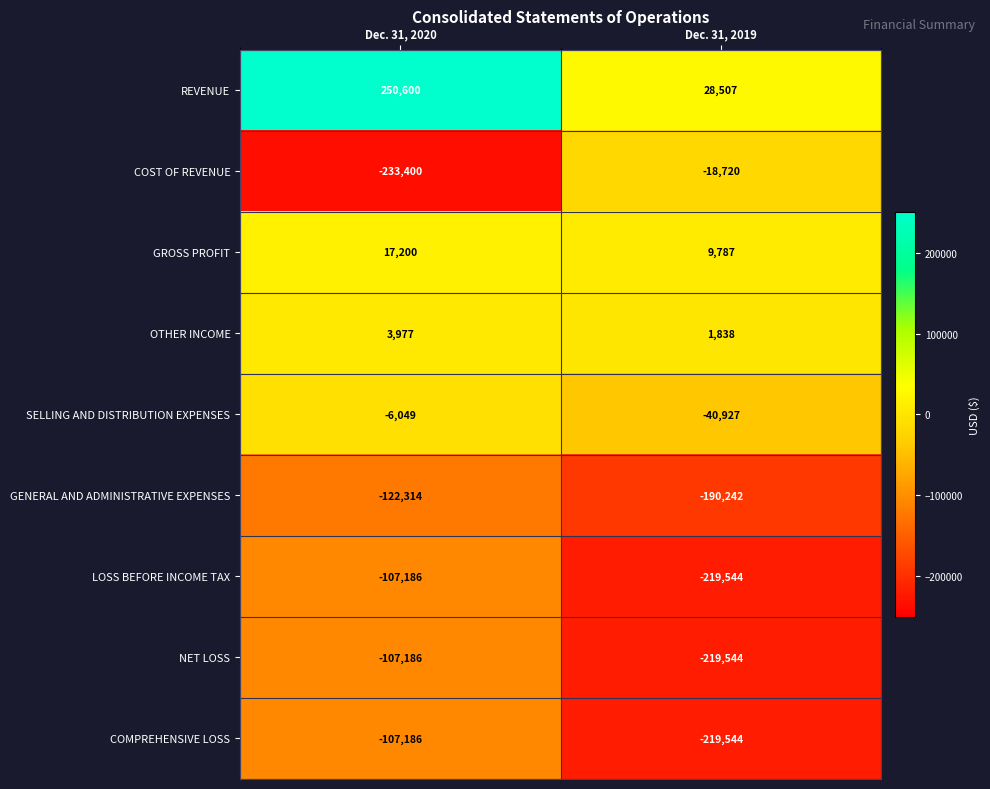

Read the GENERAL AND ADMINISTRATIVE EXPENSES value at Dec. 31, 2019, to the nearest 100.

-190200